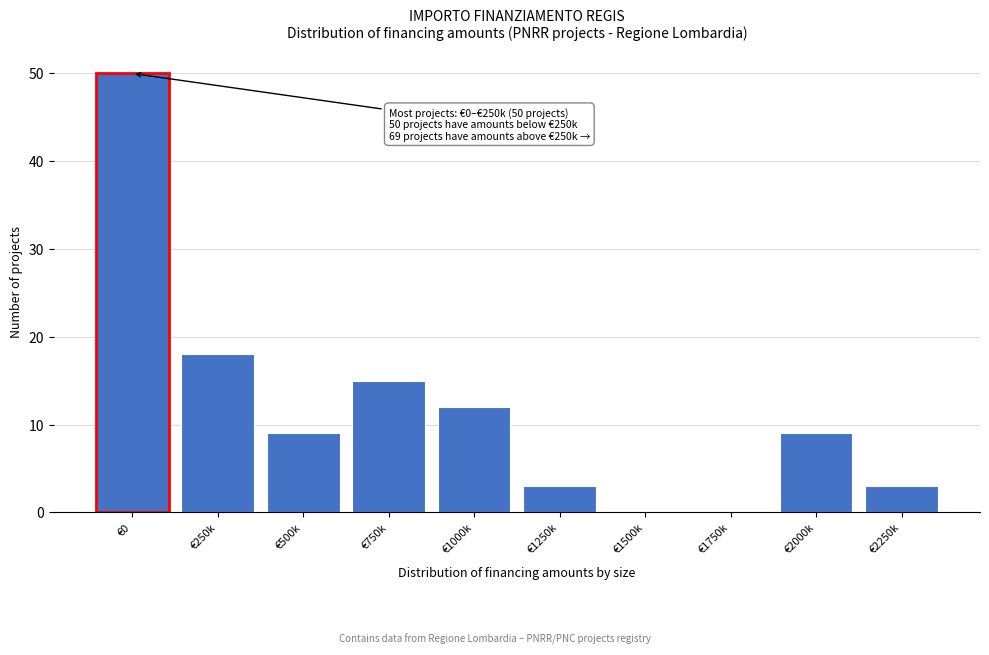

Reading left to right, what are all the values shown in this chart?

€0=50	€250k=18	€500k=9	€750k=15	€1000k=12	€1250k=3	€1500k=0	€1750k=0	€2000k=9	€2250k=3